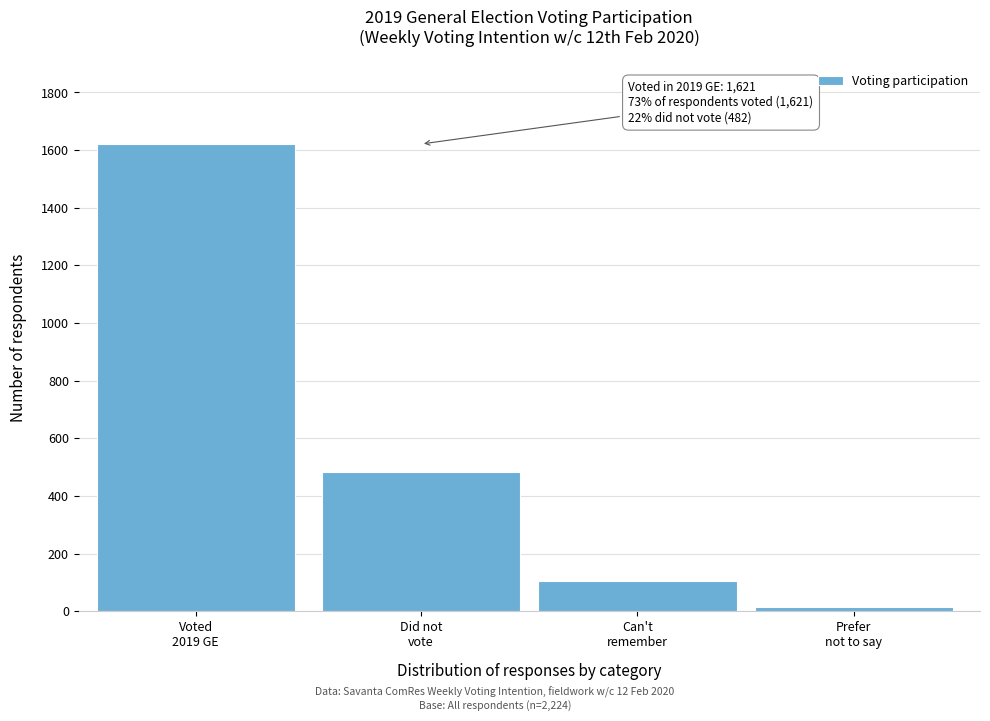

Reading left to right, transcribe all the data shown in this chart.

1621	482	105	16